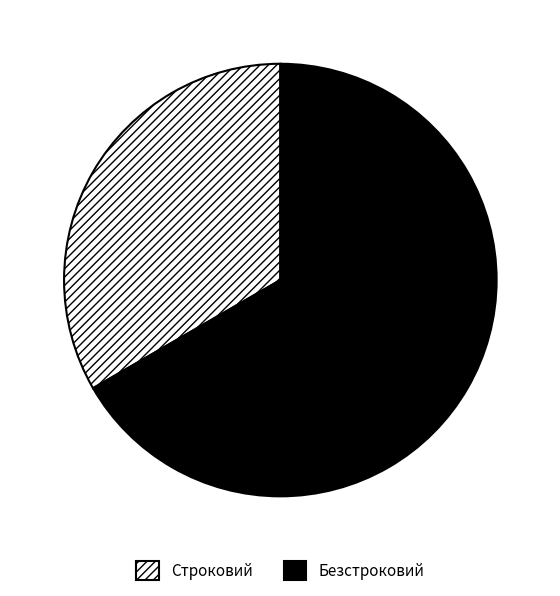

Does Безстроковий account for over 50% of the chart?

Yes